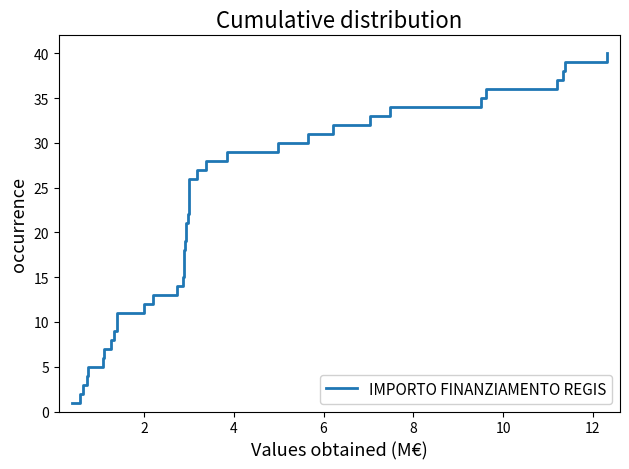

What is the label of the 29th point from the right?

11